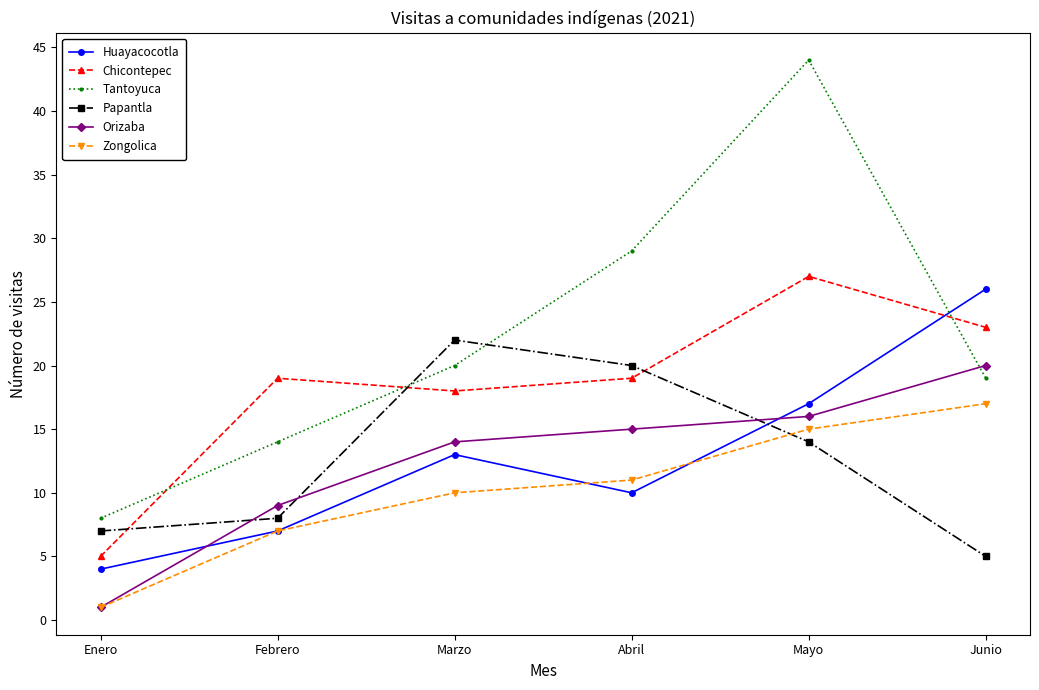

What is the sum of all Tantoyuca values?

134